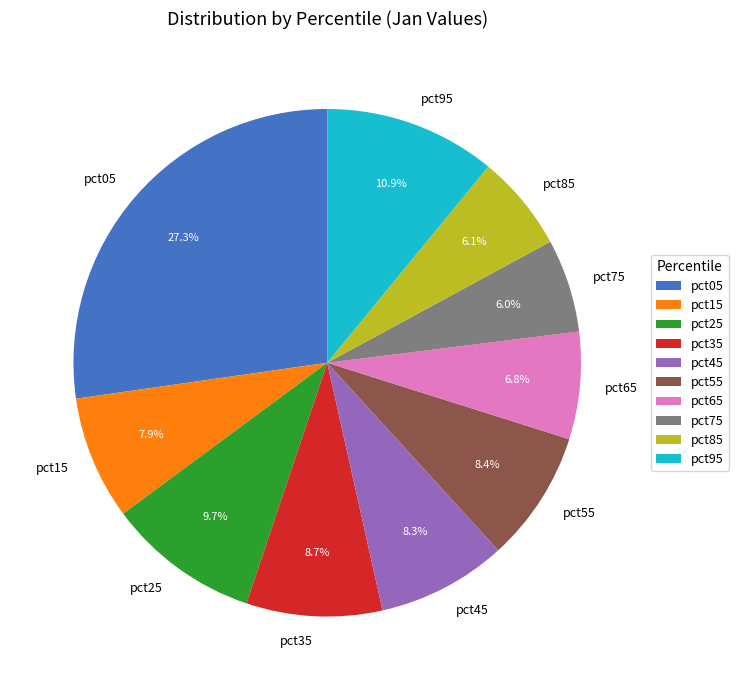

To the nearest percent, what portion does pct95 represent?

11%